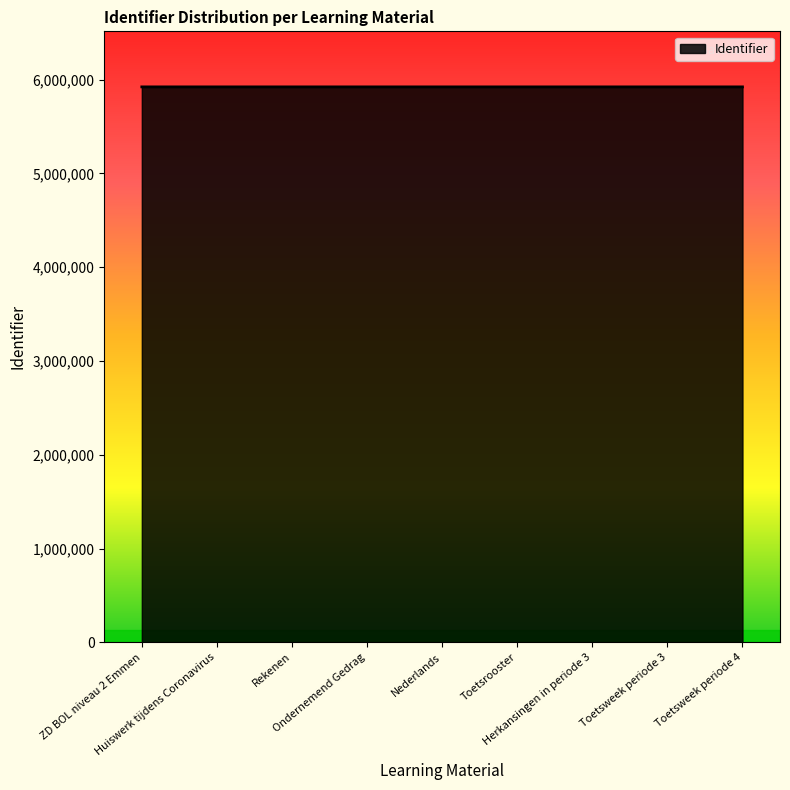

What is the maximum value shown in the chart?

5922302